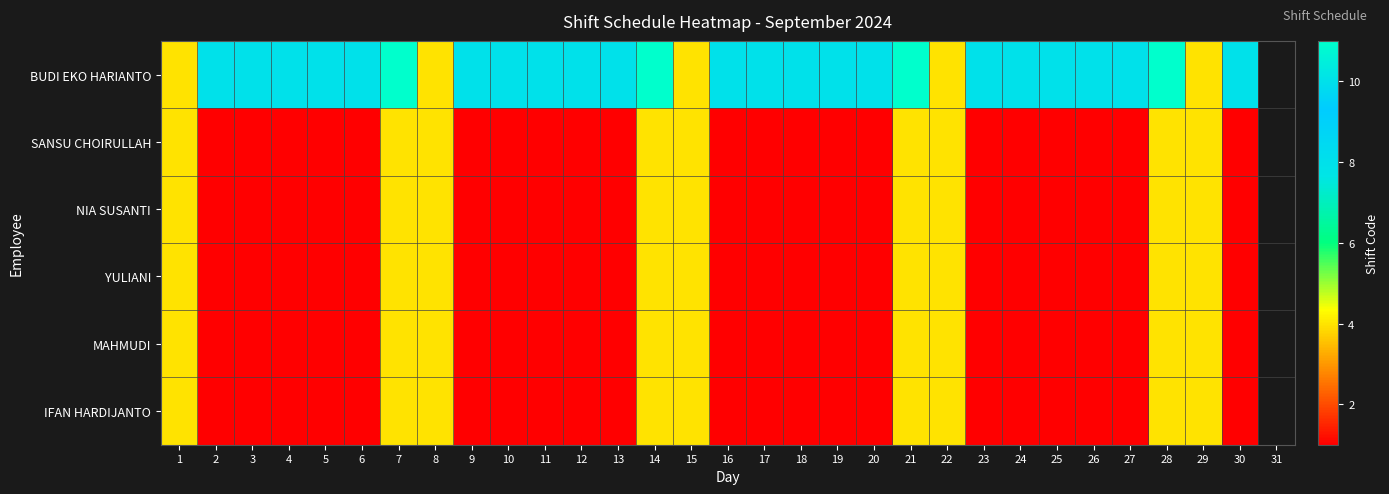

What is the difference between the maximum and minimum values in the NIA SUSANTI series?

3.0